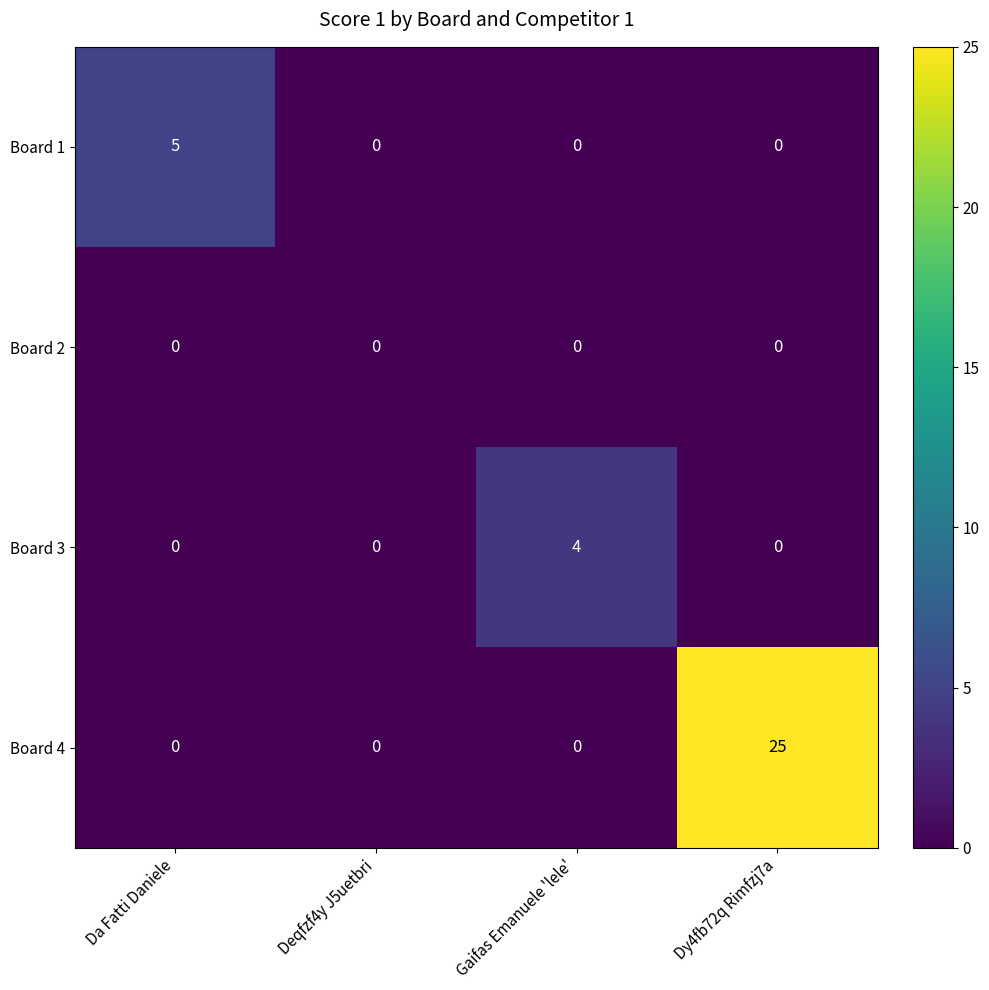

True or false: Board 3 has a value of 0 at Deqfzf4y J5uetbri.

True